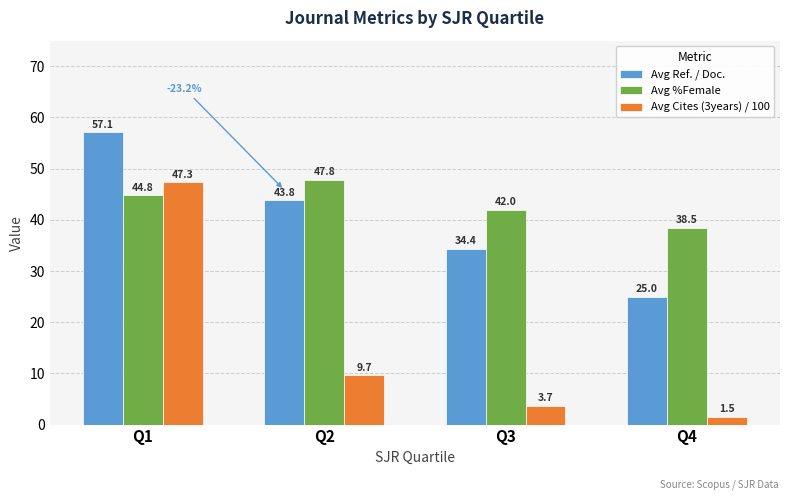

What is the value of the Avg %Female bar at the 1st from the left?

44.8